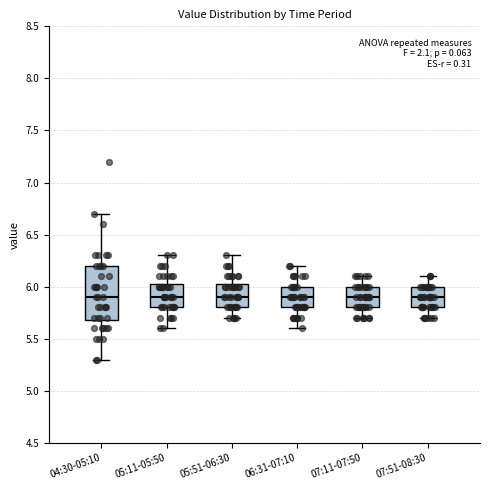

Reading left to right, transcribe this box plot: for each box, give where its median line is, the range the box spans, and where its two whiskers end, as read against the y-axis. The values are not printed on the chart, so give them approximately, as read against the axis.

04:30-05:10: median 5.90, box 5.70 to 6.20, whiskers 5.30 to 6.70
05:11-05:50: median 5.90, box 5.80 to 6.05, whiskers 5.60 to 6.30
05:51-06:30: median 5.90, box 5.80 to 6.05, whiskers 5.70 to 6.30
06:31-07:10: median 5.90, box 5.80 to 6.00, whiskers 5.60 to 6.20
07:11-07:50: median 5.90, box 5.80 to 6.00, whiskers 5.70 to 6.10
07:51-08:30: median 5.90, box 5.80 to 6.00, whiskers 5.70 to 6.10